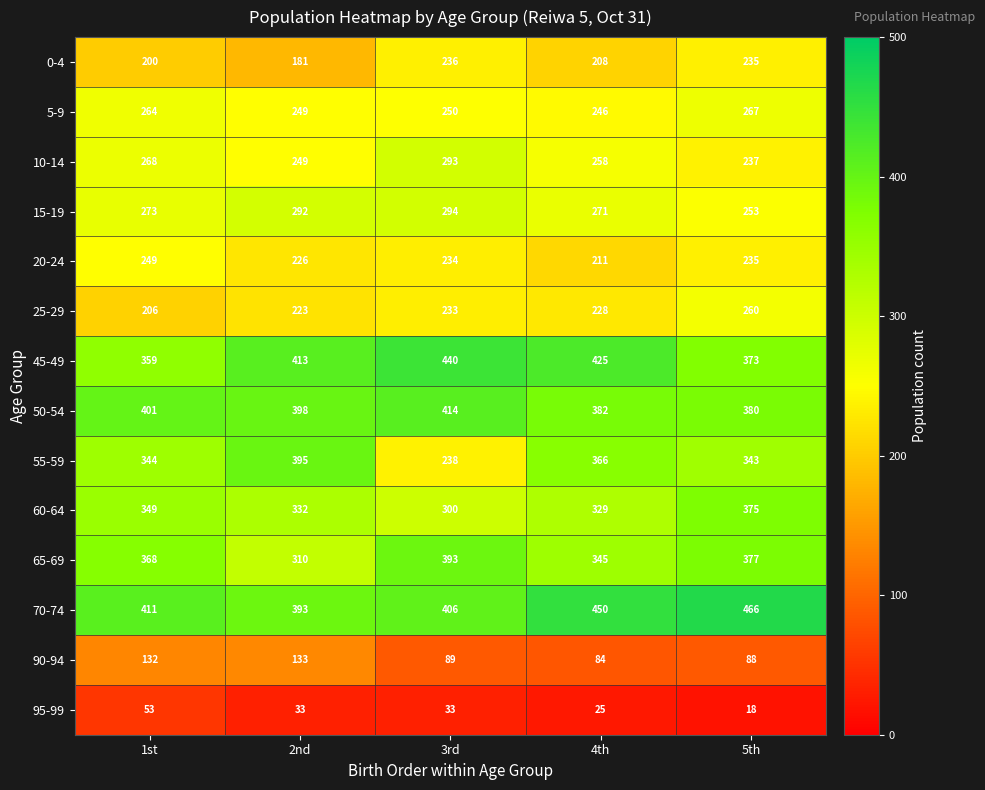

How many distinct data groups are displayed?

14